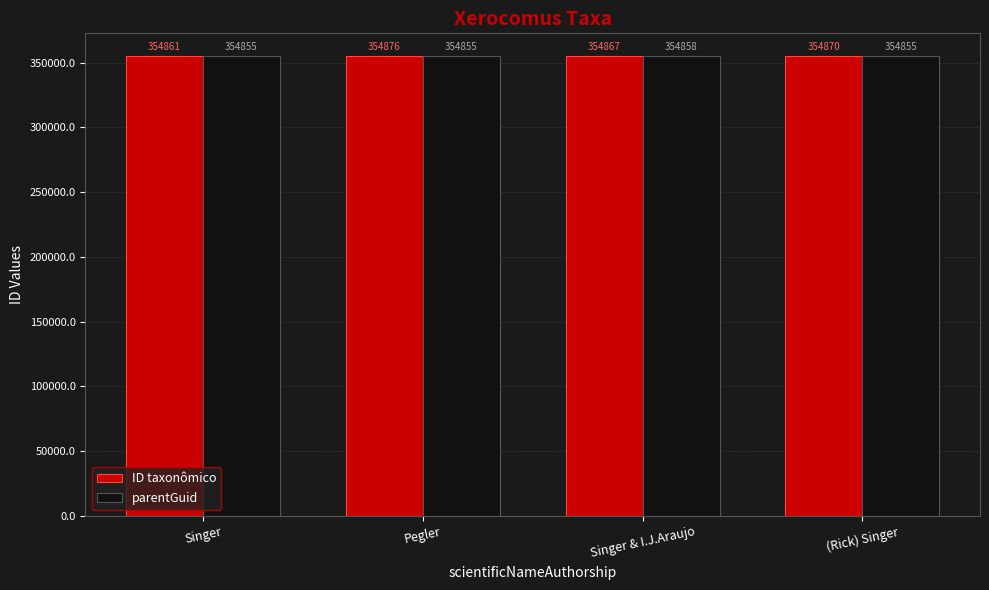

How many bars are there in total?

8